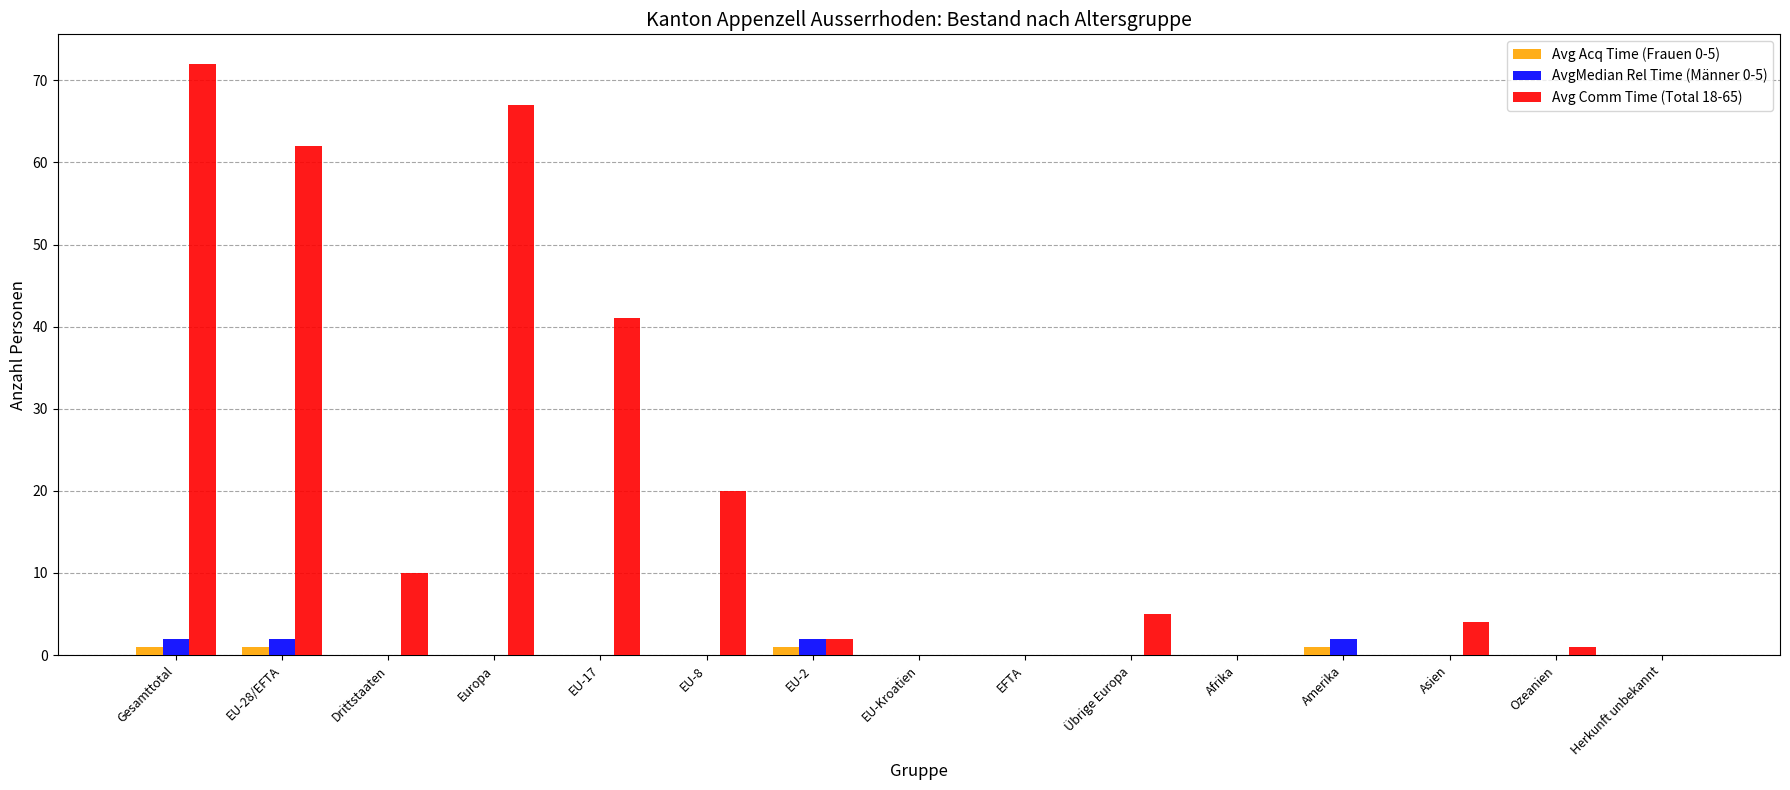

At which category is the sum across all series the highest?

Gesamttotal